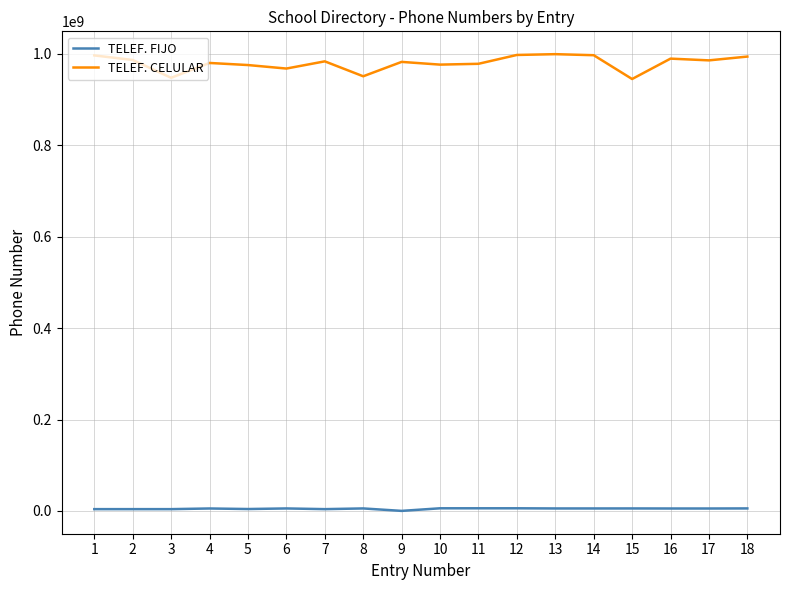

What are all the series names shown in the legend?

TELEF. FIJO, TELEF. CELULAR